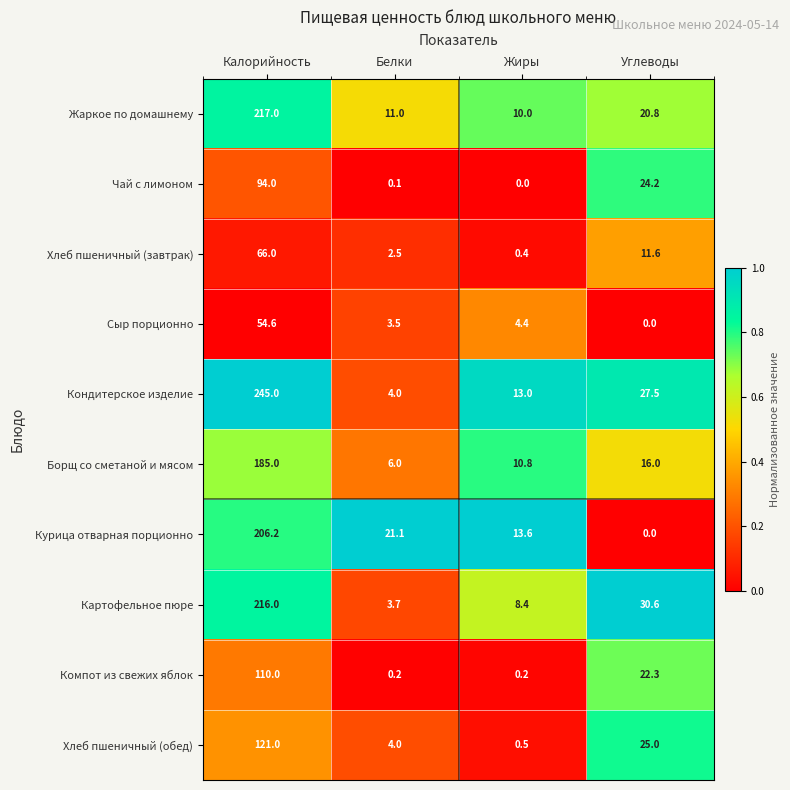

What is the difference between the highest and lowest values at Белки?

21.0